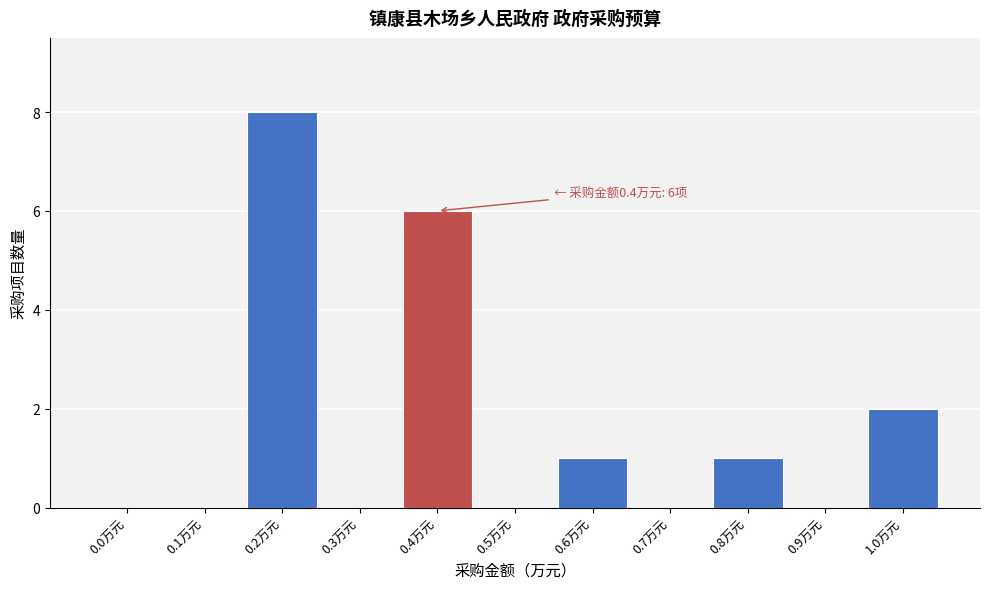

Reading right to left, list all the values displayed in this chart.

1.0万元=2	0.9万元=0	0.8万元=1	0.7万元=0	0.6万元=1	0.5万元=0	0.4万元=6	0.3万元=0	0.2万元=8	0.1万元=0	0.0万元=0